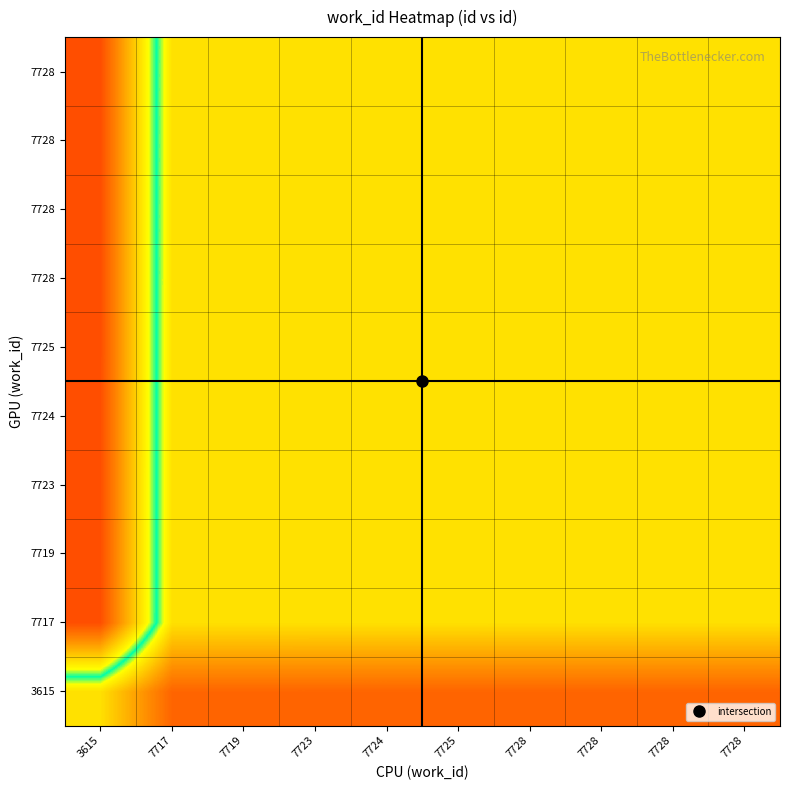

What is the minimum value shown in the chart?

0.5